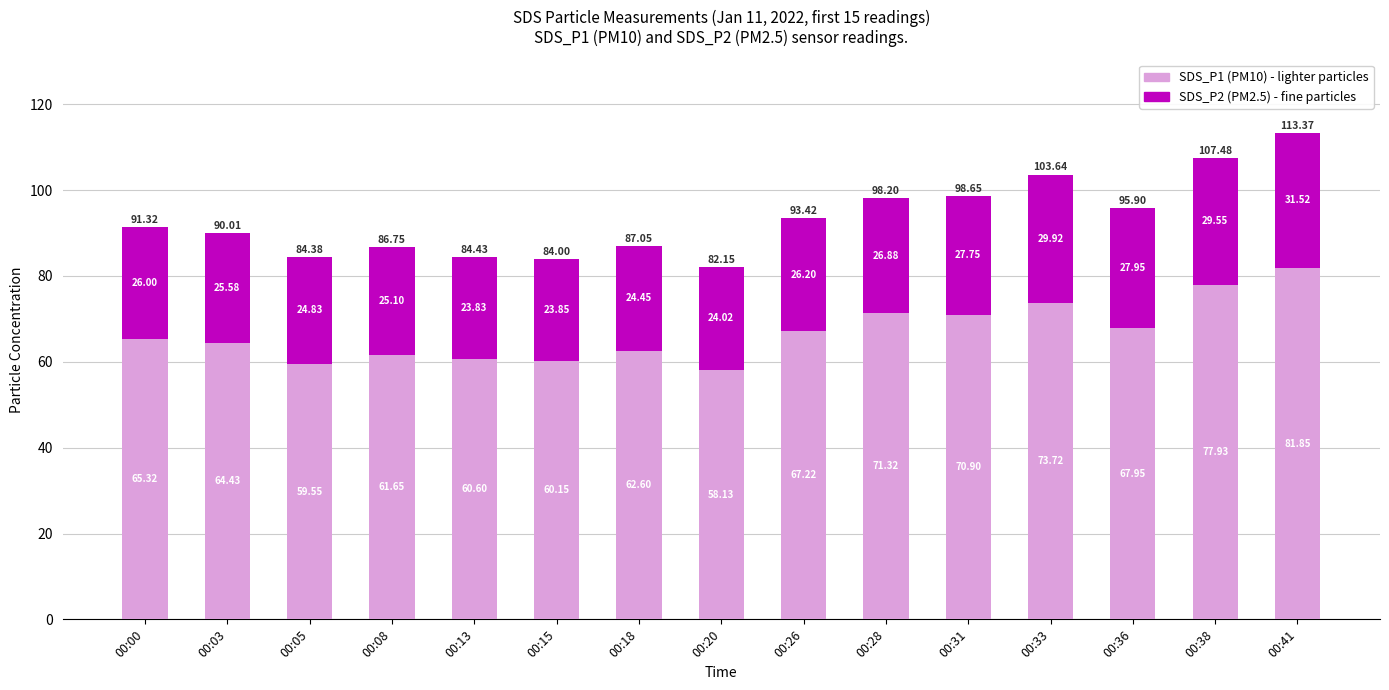

What is the total value across all series at 00:03?

90.0